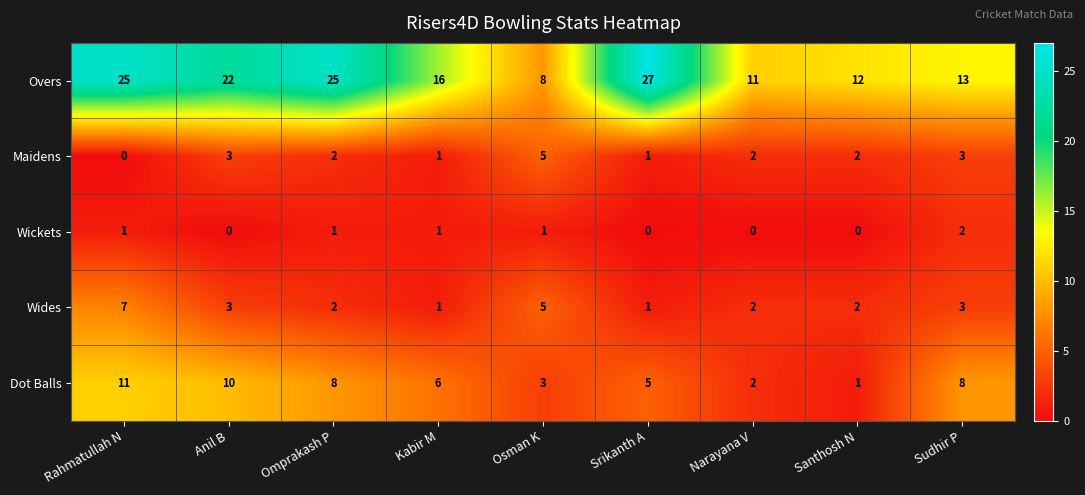

True or false: Dot Balls has a value of 8 at Sudhir P.

True